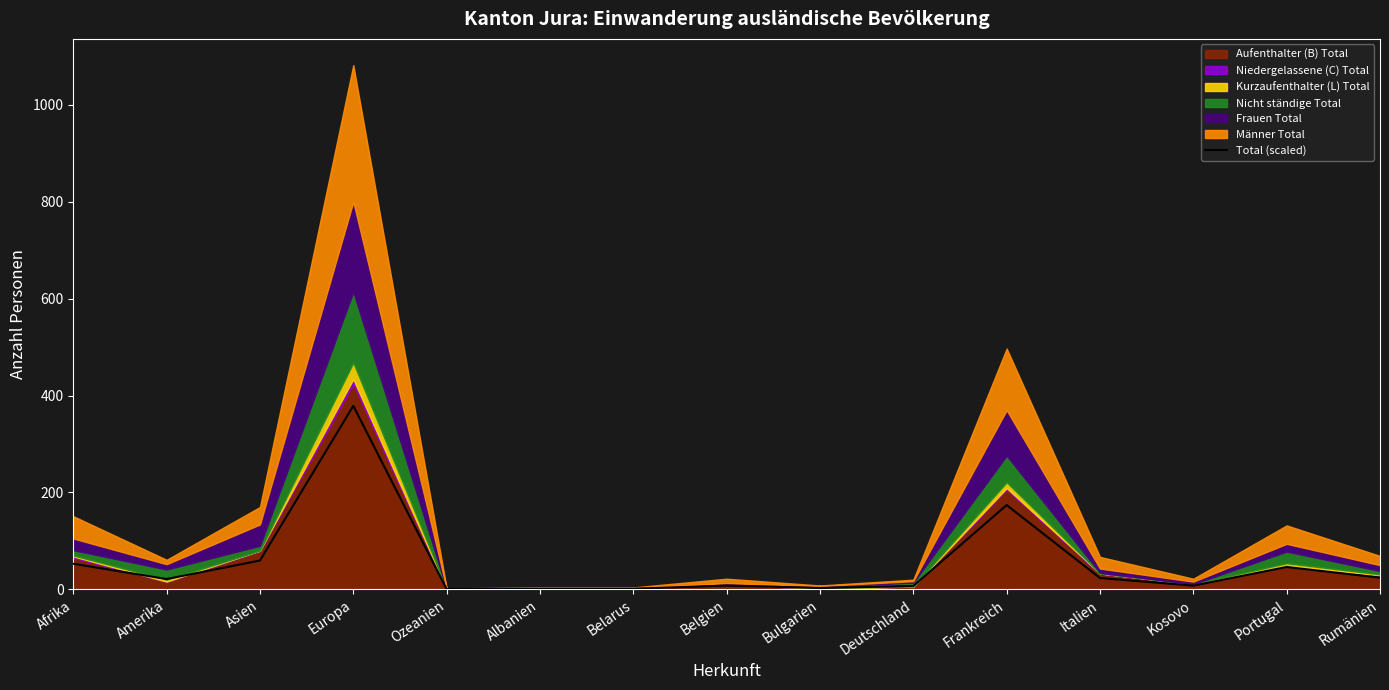

What is the average value?

53.9